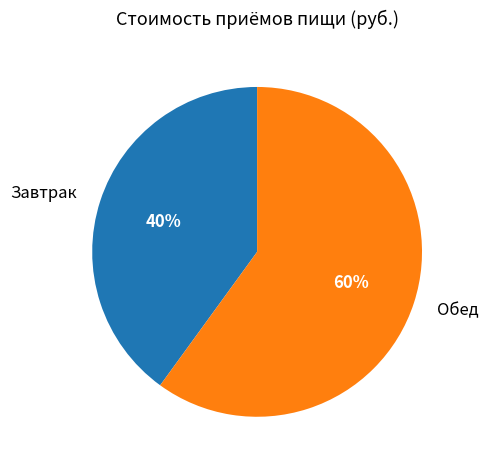

What is the majority slice?

Обед